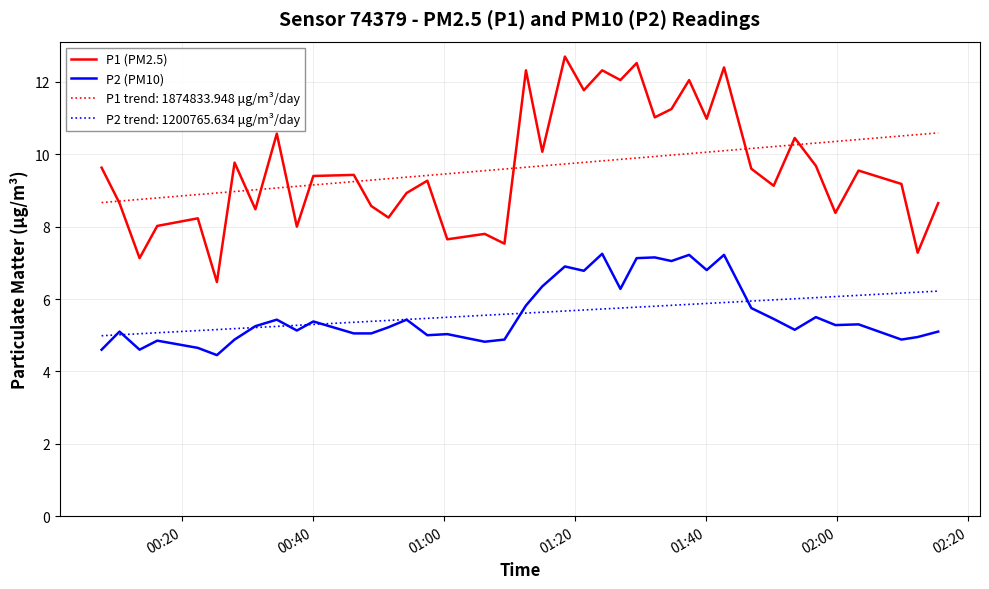

True or false: P2 (PM10) and P1 (PM2.5) intersect in this chart.

False